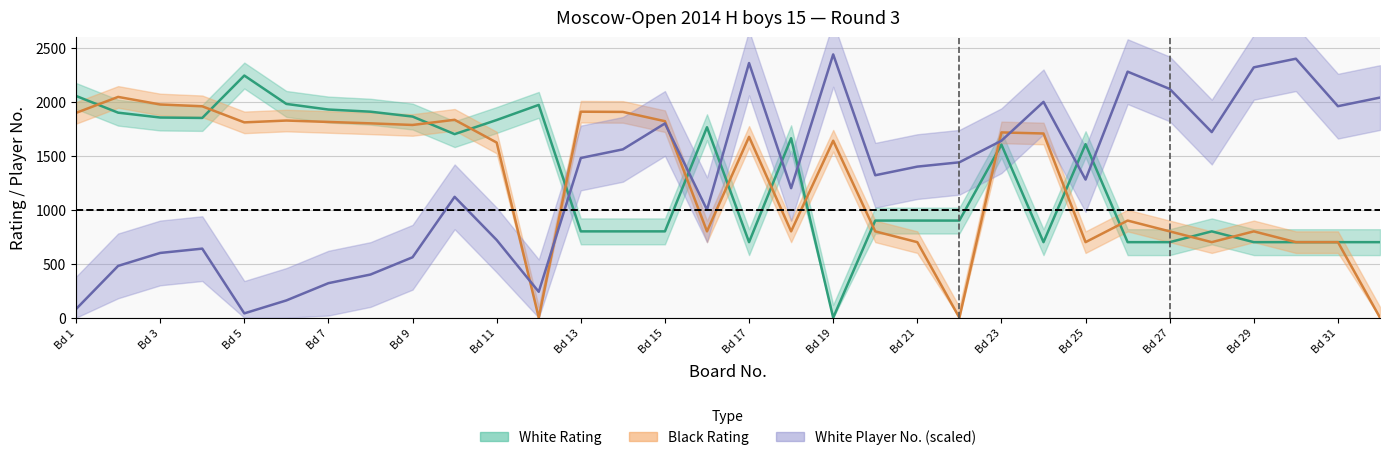

Reading left to right, extract all data points from this chart.

White Rating: 2055	1900	1855	1851	2244	1981	1929	1909	1864	1701	1832	1972	800	800	800	1765	700	1663	0	900	900	900	1604	700	1608	700	700	800	700	700	700	700
Black Rating: 1898	2046	1976	1959	1810	1827	1814	1801	1786	1834	1623	0	1909	1907	1821	800	1676	800	1640	800	700	0	1717	1707	700	900	800	700	800	700	700	0
White Nom: 80	480	600	640	40	160	320	400	560	1120	720	240	1480	1560	1800	1000	2360	1200	2440	1320	1400	1440	1640	2000	1280	2280	2120	1720	2320	2400	1960	2040